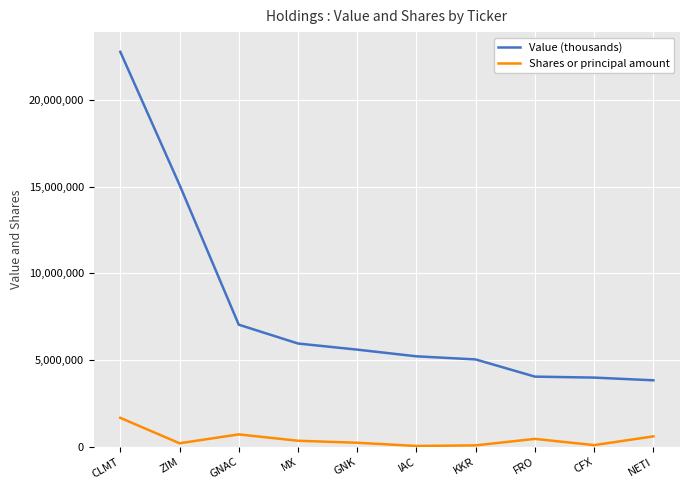

Which category has the highest value across all series?

CLMT